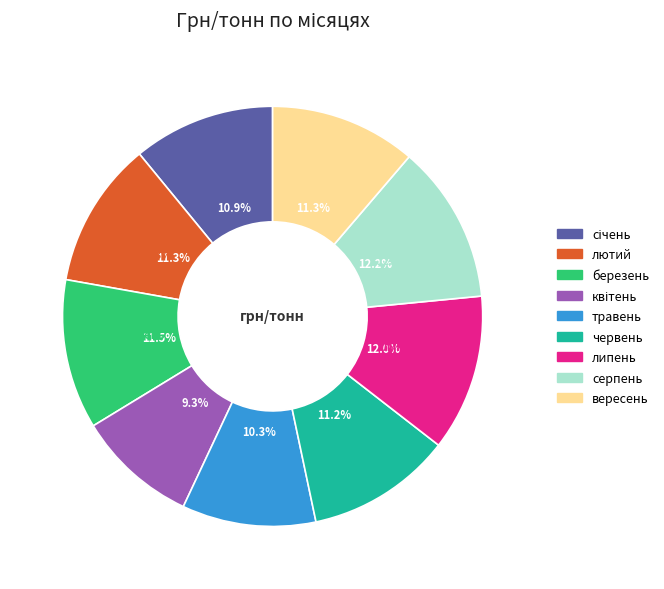

The липень slice represents 3% of the pie. True or false?

False